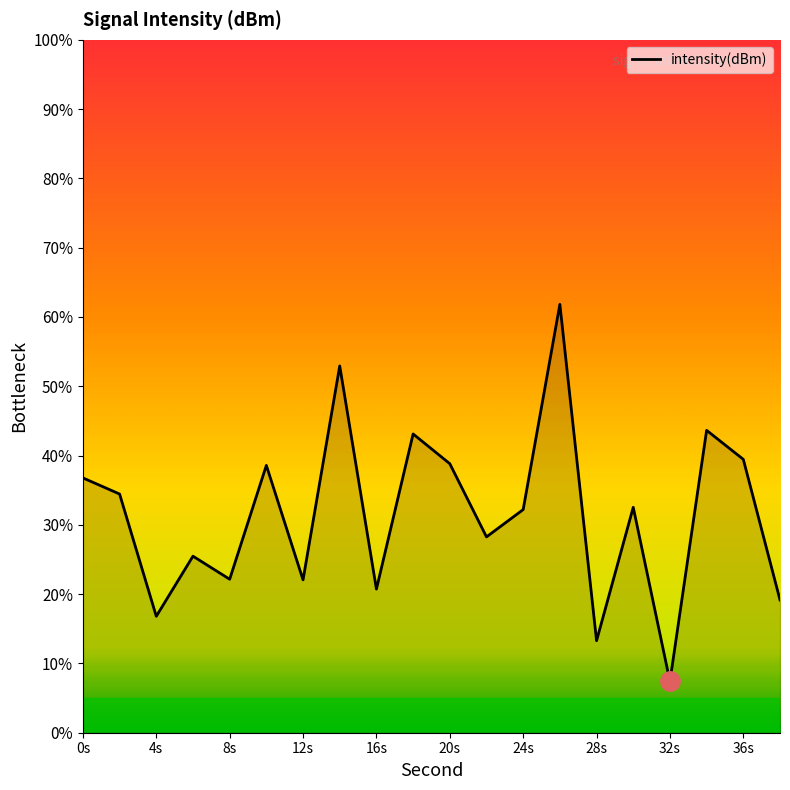

What is the difference between the maximum and minimum values?

54.4